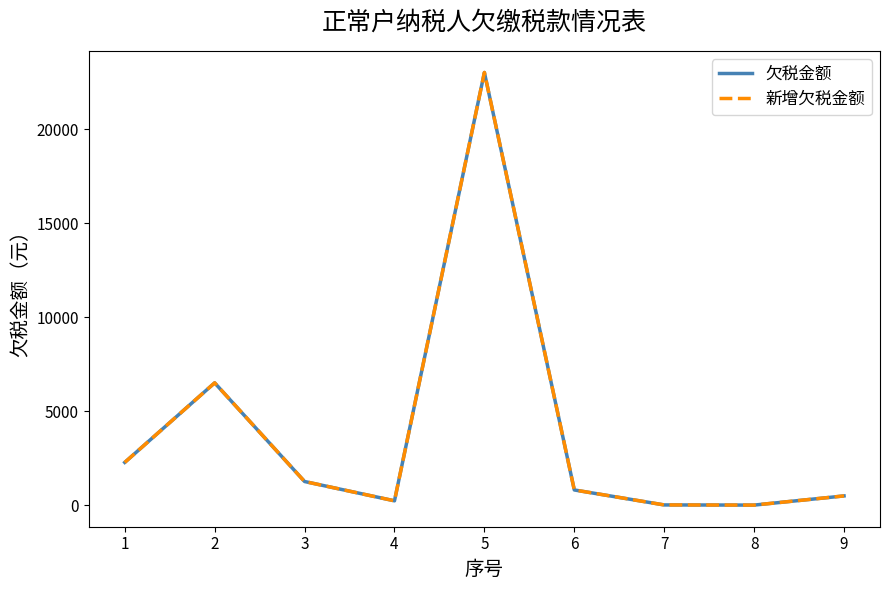

Does the chart display data point markers on the line(s)?

No